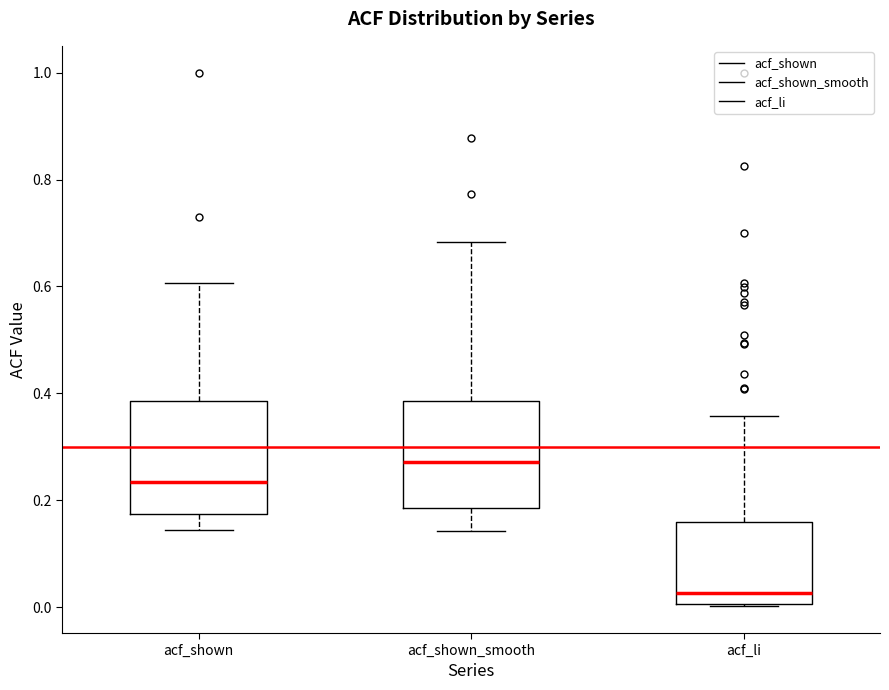

Reading left to right, transcribe this box plot: for each box, give where its median line is, the range the box spans, and where its two whiskers end, as read against the y-axis. The values are not printed on the chart, so give them approximately, as read against the axis.

acf_shown: median 0.24, box 0.18 to 0.38, whiskers 0.14 to 0.60
acf_shown_smooth: median 0.28, box 0.18 to 0.38, whiskers 0.14 to 0.68
acf_li: median 0.02, box 0.00 to 0.16, whiskers 0.00 to 0.36